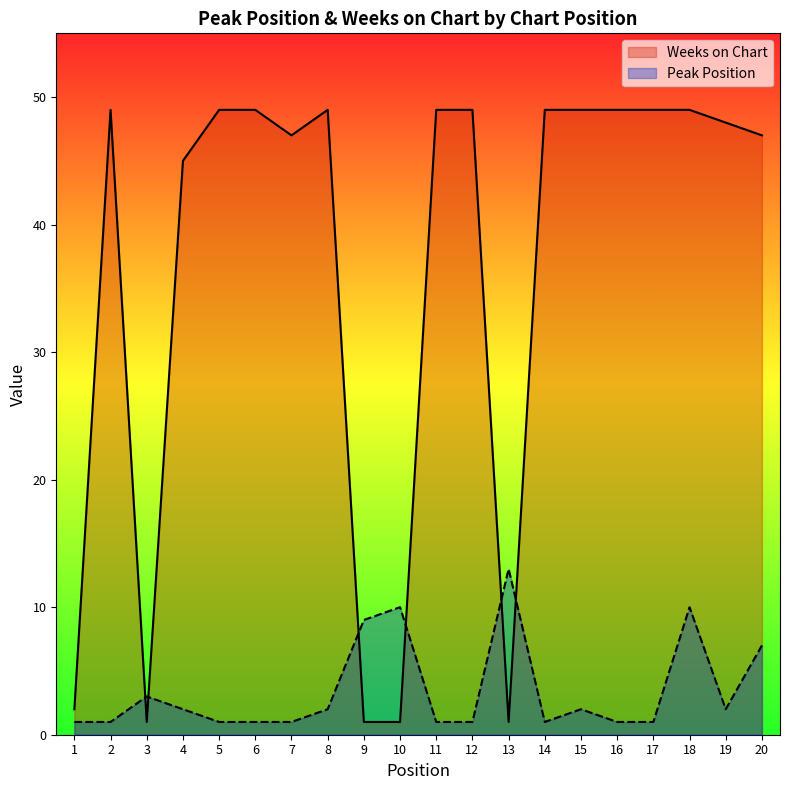

Where is the first local maximum for Weeks on Chart?

2